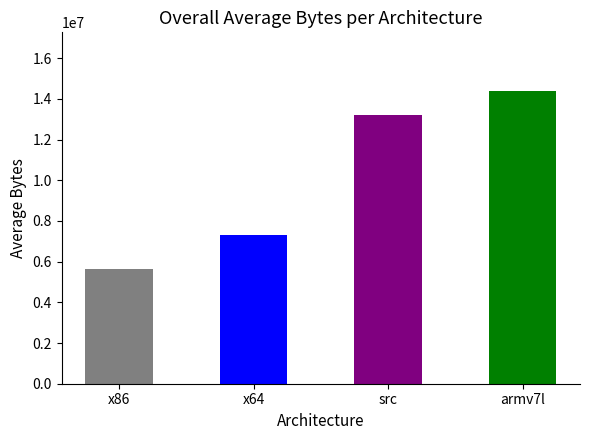

Approximately how many times larger is the value at armv7l compared to x86?

2.5